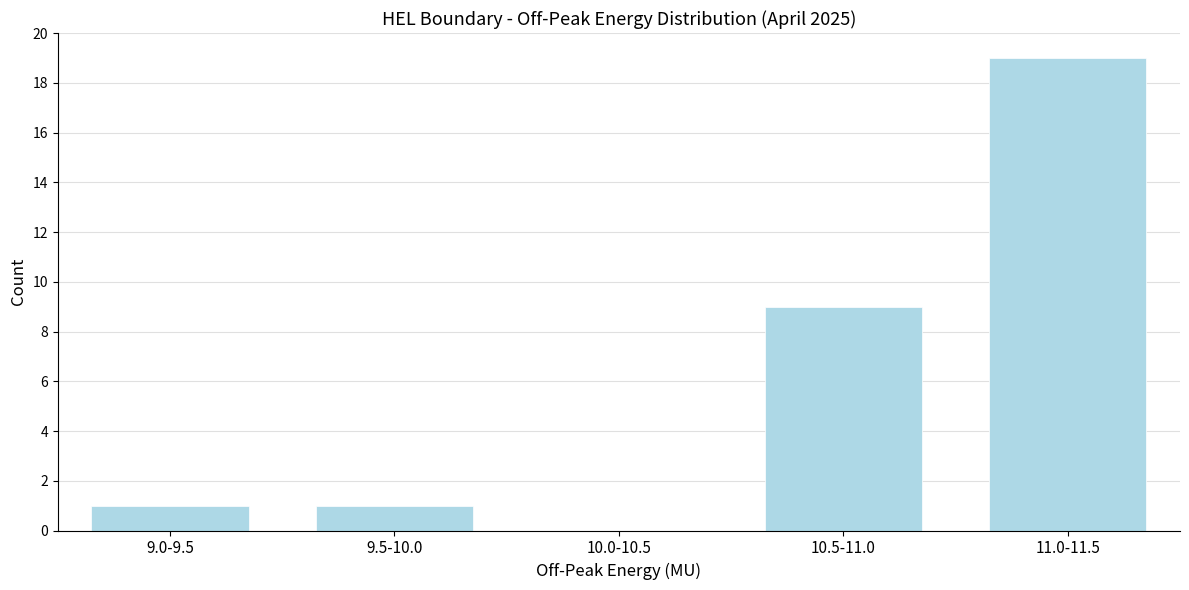

Reading left to right, extract all data points from this chart.

9.0-9.5=1	9.5-10.0=1	10.0-10.5=0	10.5-11.0=9	11.0-11.5=19